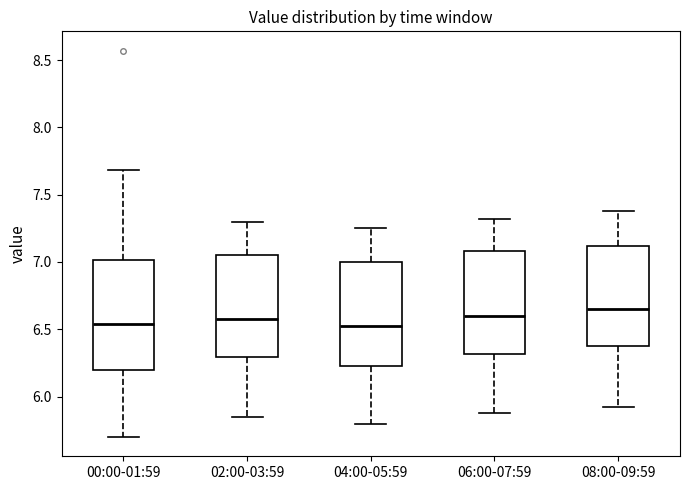

Reading left to right, transcribe this box plot: for each box, give where its median line is, the range the box spans, and where its two whiskers end, as read against the y-axis. The values are not printed on the chart, so give them approximately, as read against the axis.

00:00-01:59: median 6.55, box 6.20 to 7.00, whiskers 5.70 to 7.70
02:00-03:59: median 6.60, box 6.30 to 7.05, whiskers 5.85 to 7.30
04:00-05:59: median 6.55, box 6.25 to 7.00, whiskers 5.80 to 7.25
06:00-07:59: median 6.60, box 6.30 to 7.10, whiskers 5.90 to 7.30
08:00-09:59: median 6.65, box 6.35 to 7.10, whiskers 5.90 to 7.40